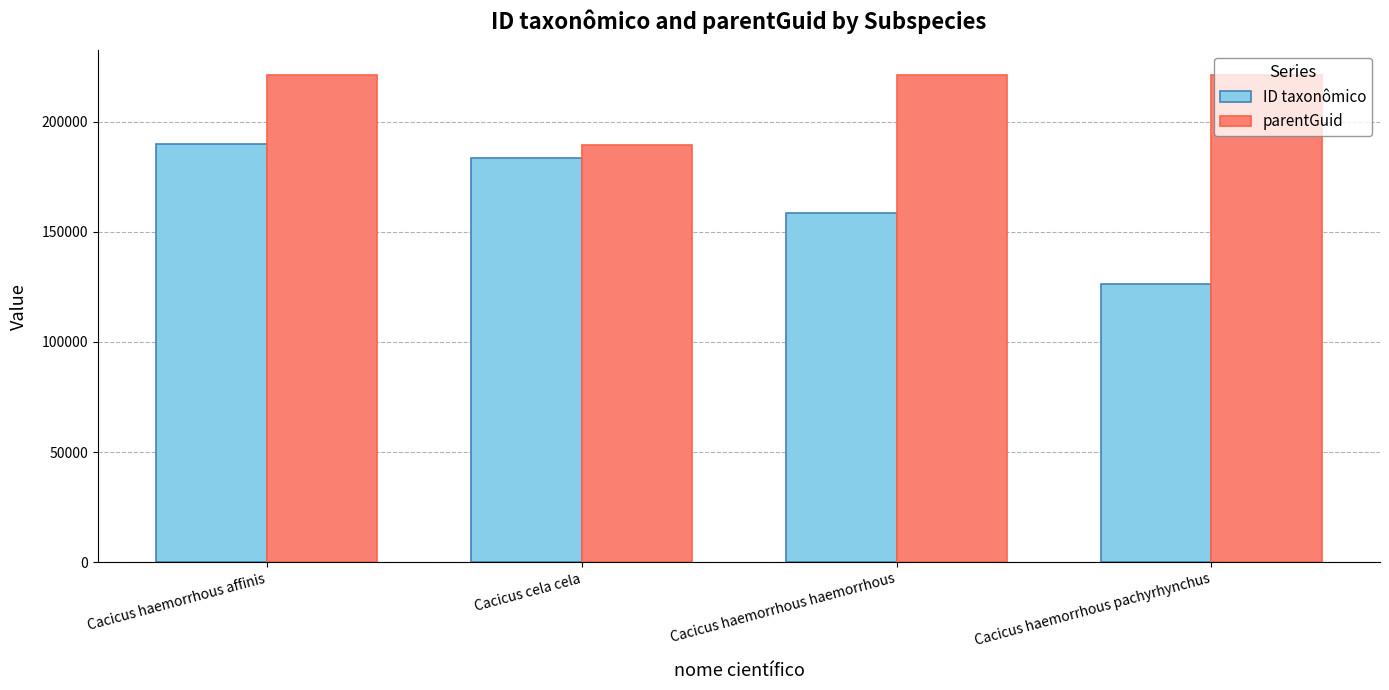

What is the difference between the highest and lowest values at Cacicus haemorrhous pachyrhynchus?

95139